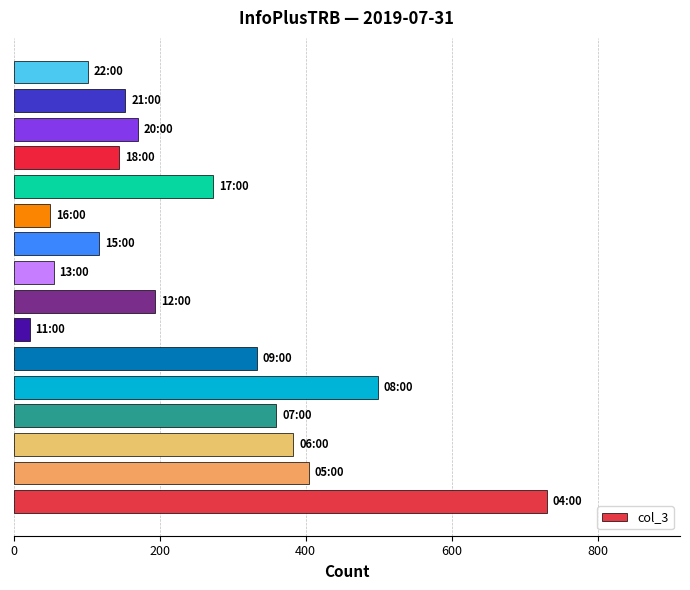

What is the average value?

249